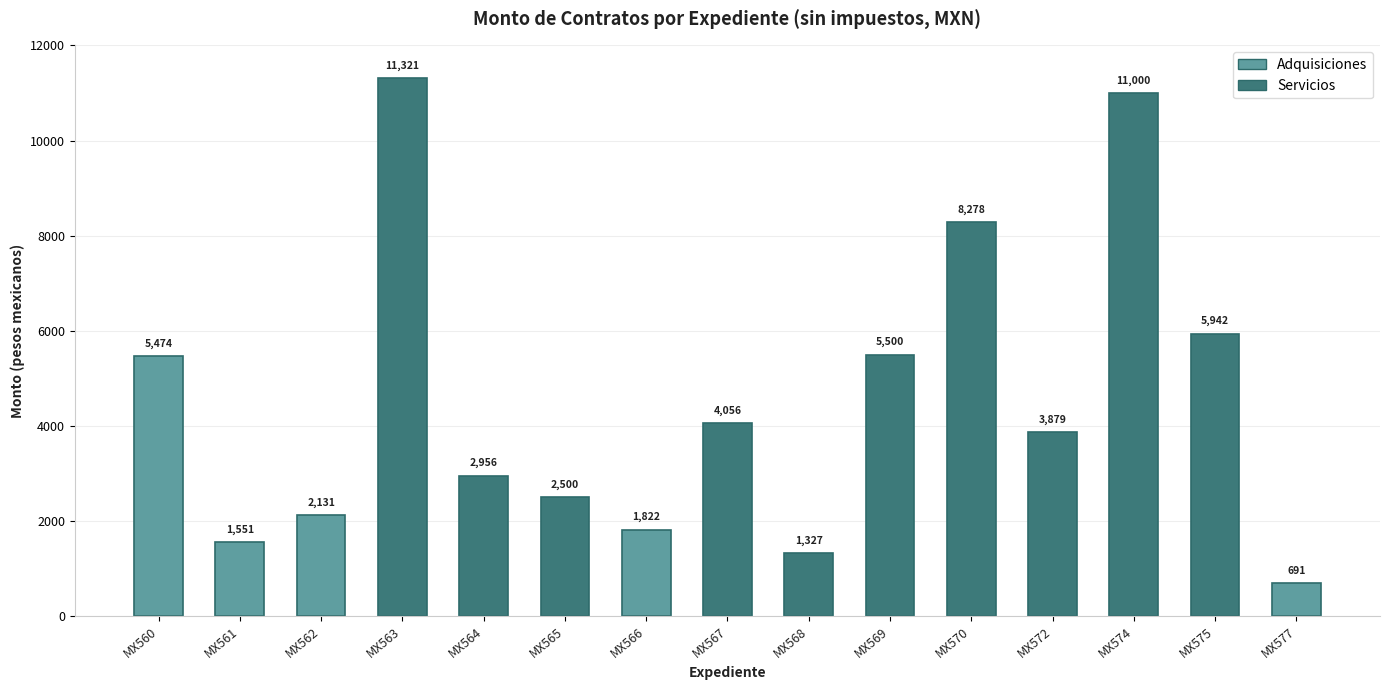

What is the minimum value shown in the chart?

690.6